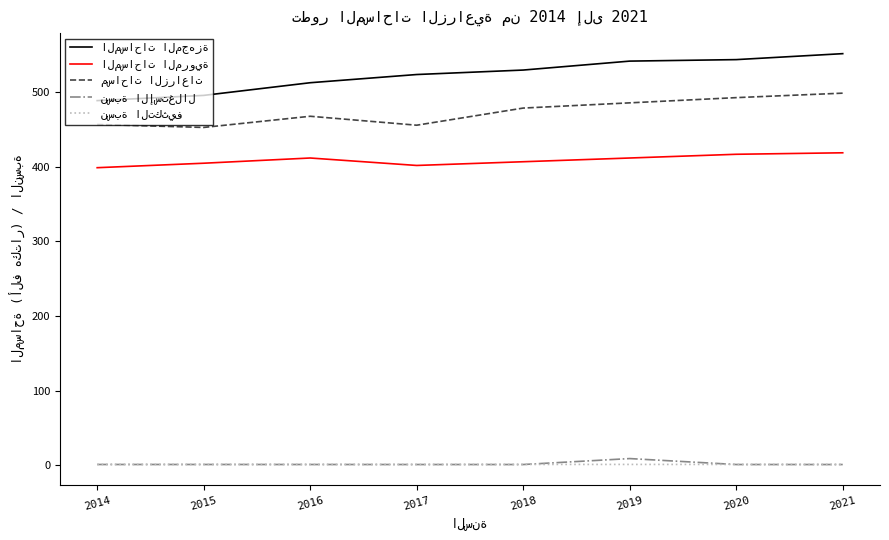

Does the chart display data point markers on the line(s)?

No